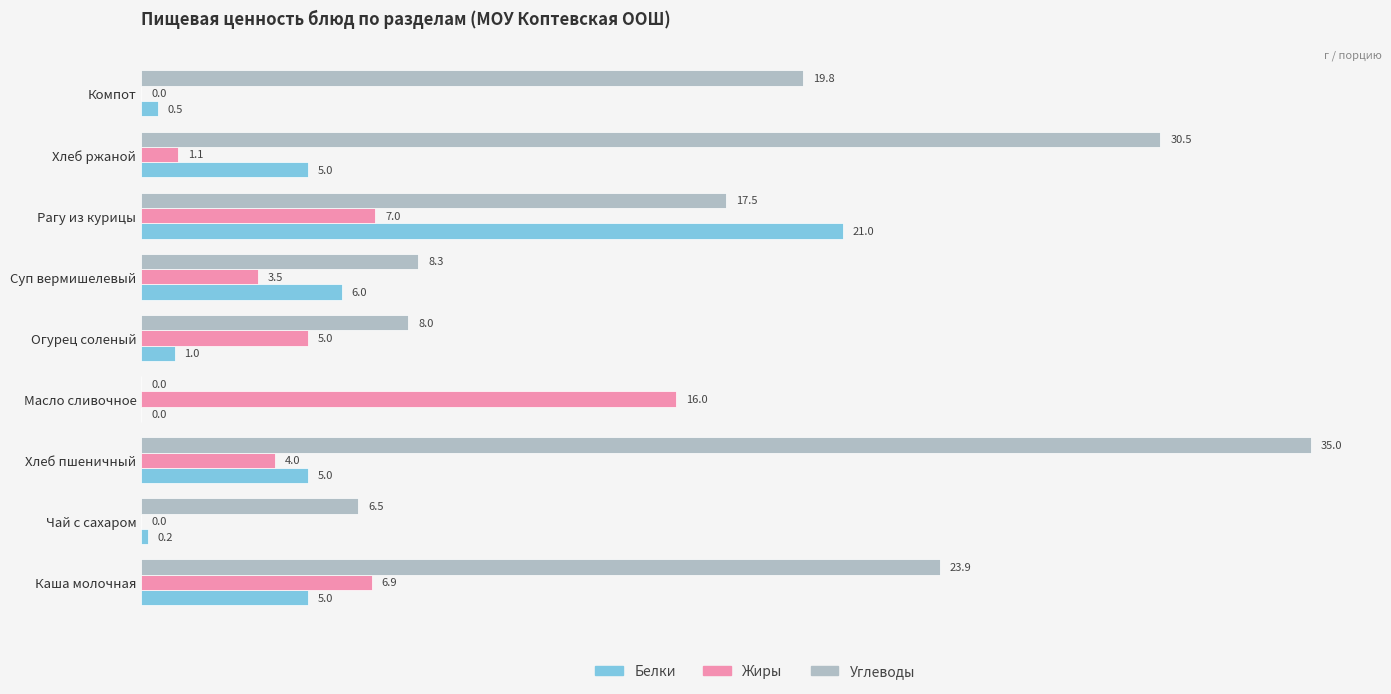

What is the maximum value for Жиры?

16.0